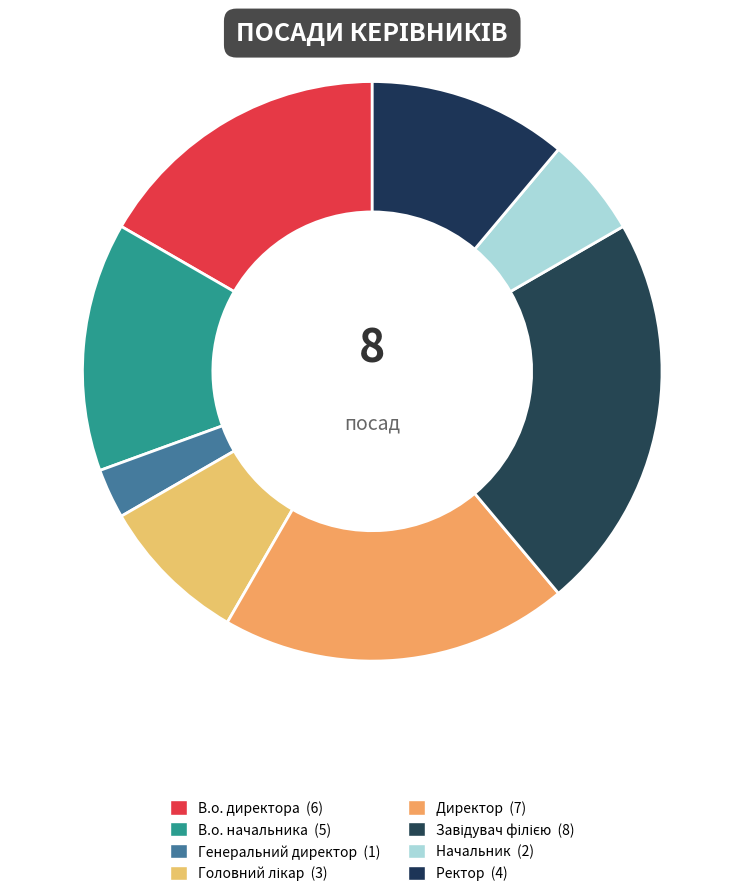

To the nearest percent, what portion does Ректор represent?

11%